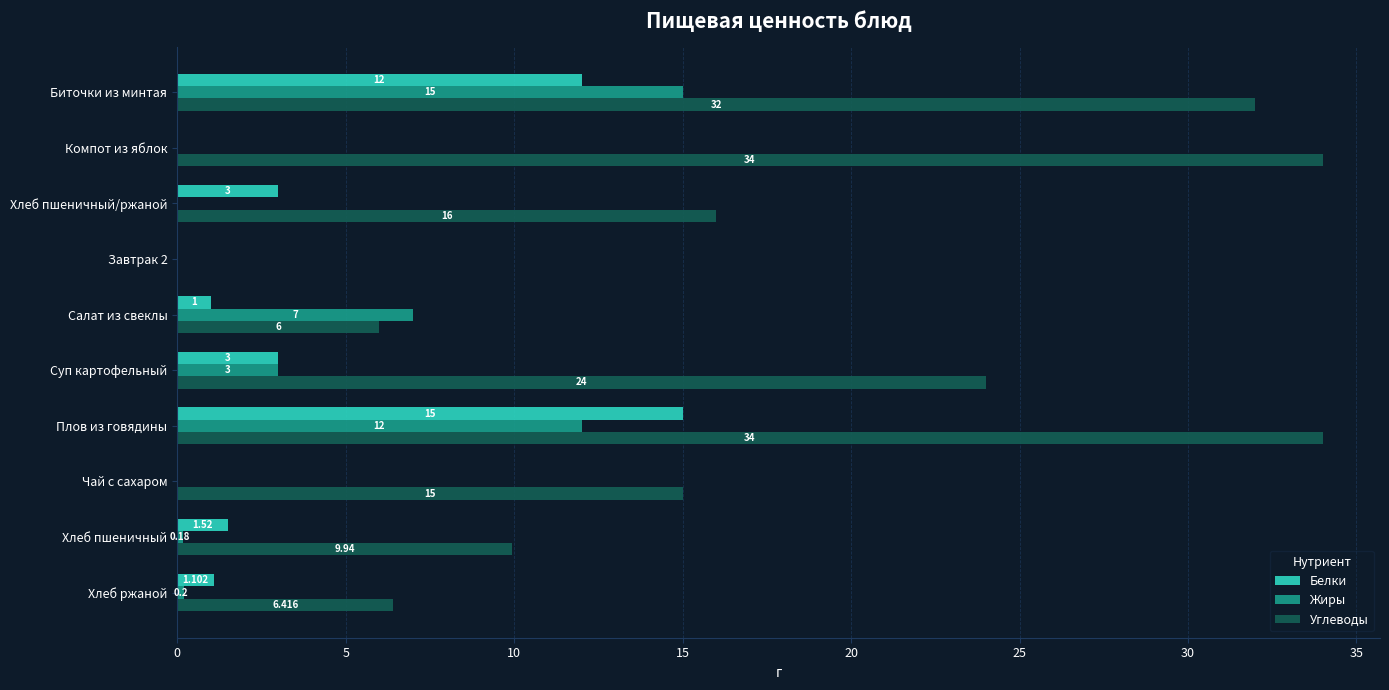

Between Завтрак 2 and Суп картофельный, which series saw the biggest shift?

Углеводы